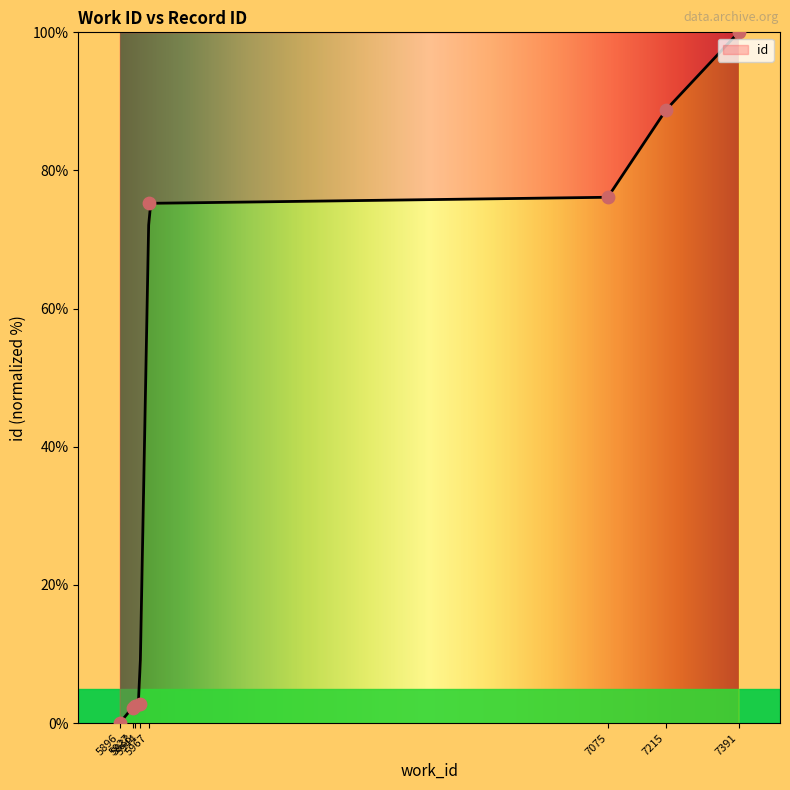

What is the change in value from 5944 to 7075?

+73.3